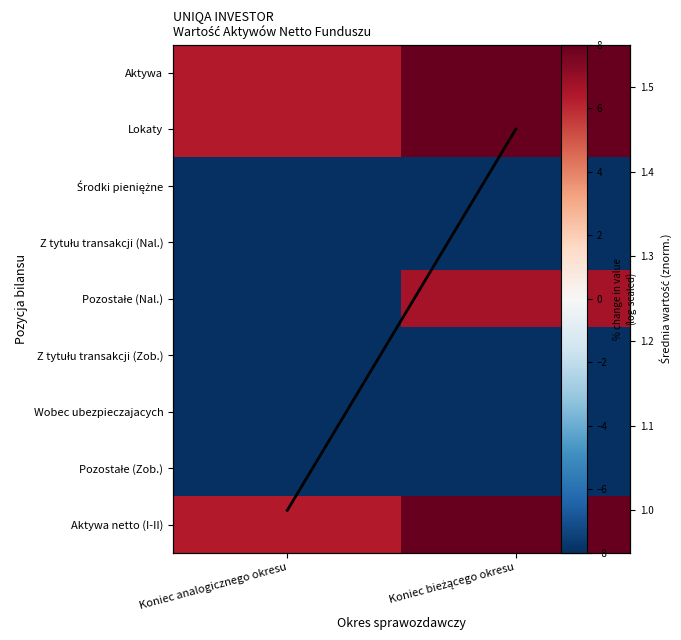

What is the sum of all Pozostałe (Zob.) values?

-16.0